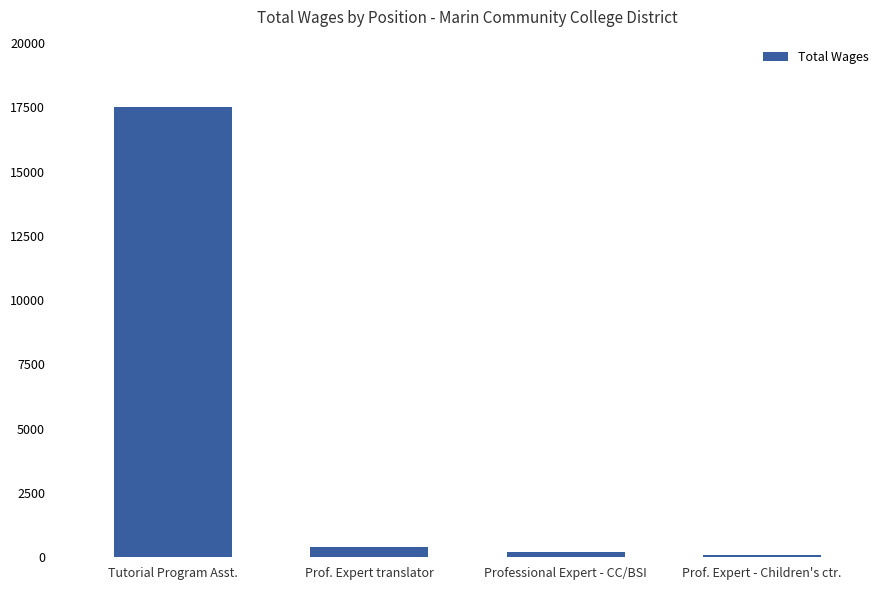

What is the ratio of the value at Prof. Expert - Children's ctr. to the value at Prof. Expert translator?

0.2